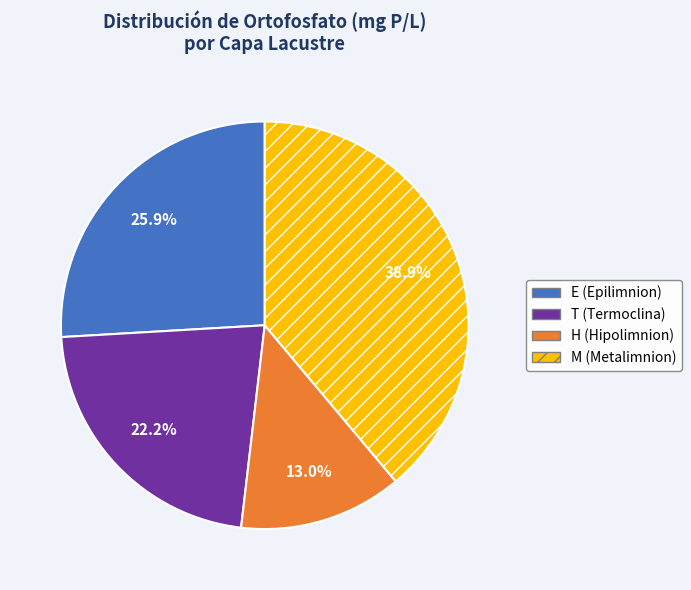

Count the number of slices in the pie.

4